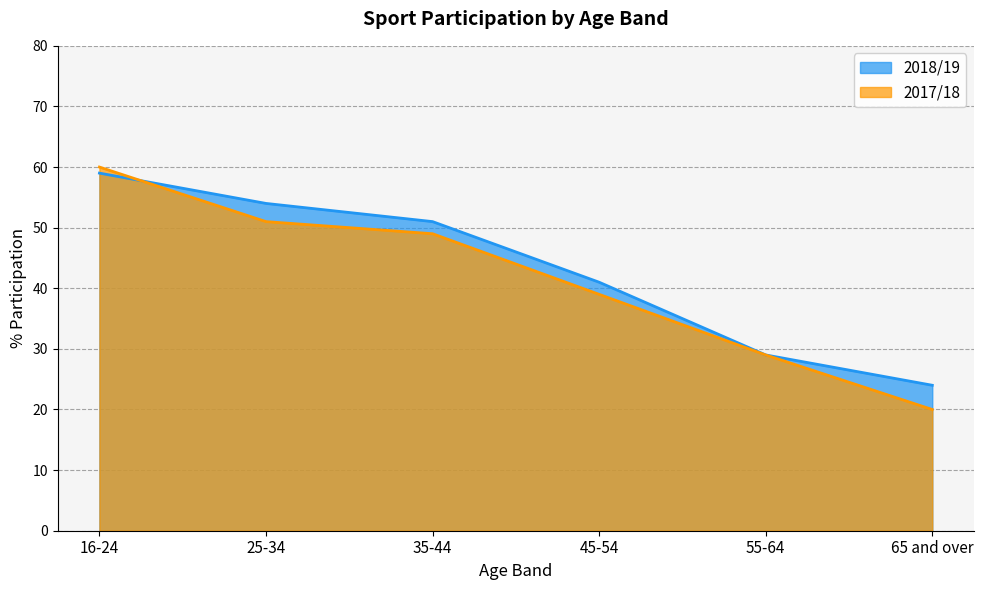

At which category is the sum across all series the highest?

16-24